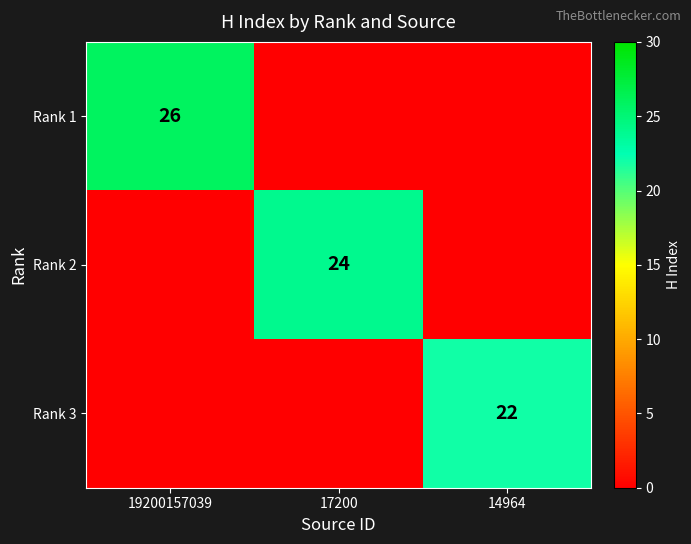

True or false: Rank 3 has a value of 33 at 14964.

False